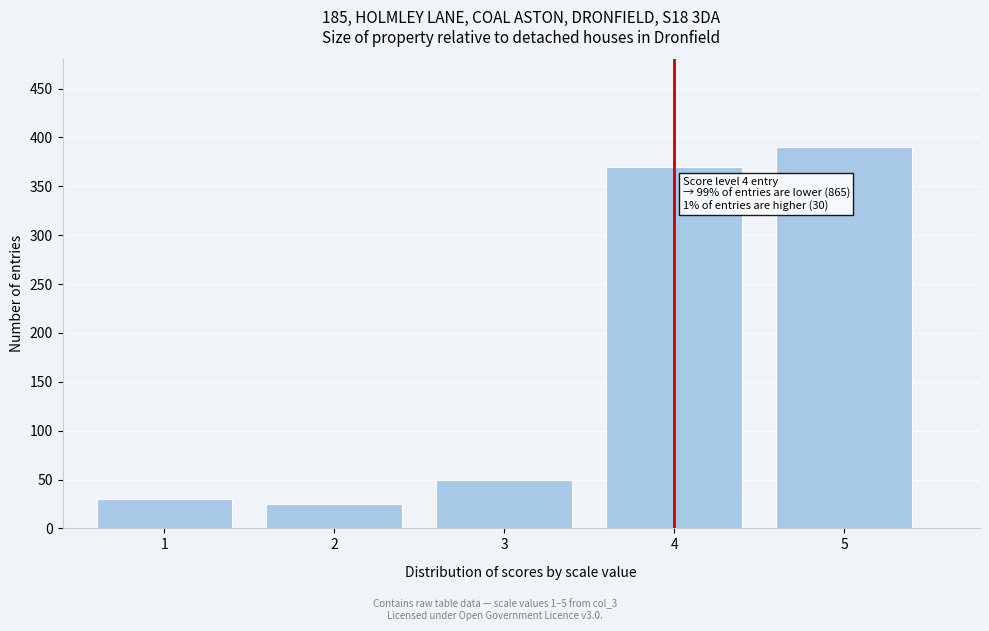

Reading left to right, extract all data points from this chart.

1=30	2=25	3=50	4=370	5=390